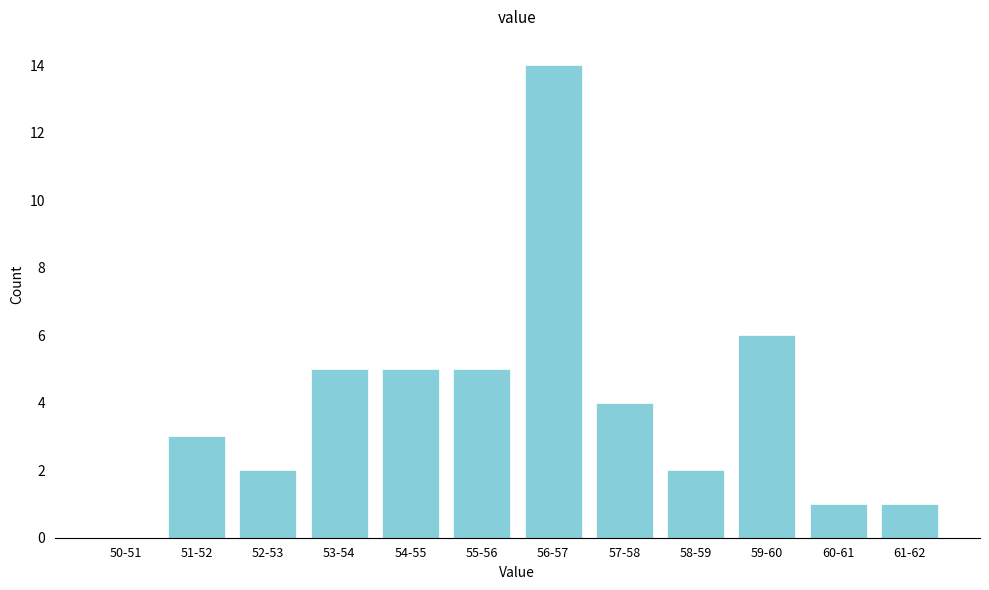

Reading left to right, list all the values displayed in this chart.

50-51=0	51-52=3	52-53=2	53-54=5	54-55=5	55-56=5	56-57=14	57-58=4	58-59=2	59-60=6	60-61=1	61-62=1